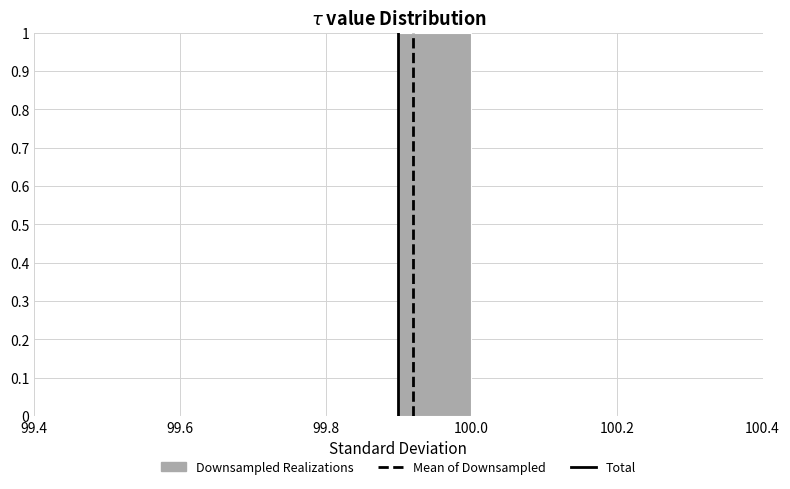

Which range on the x-axis has the tallest bar?

99.9 to 100.0